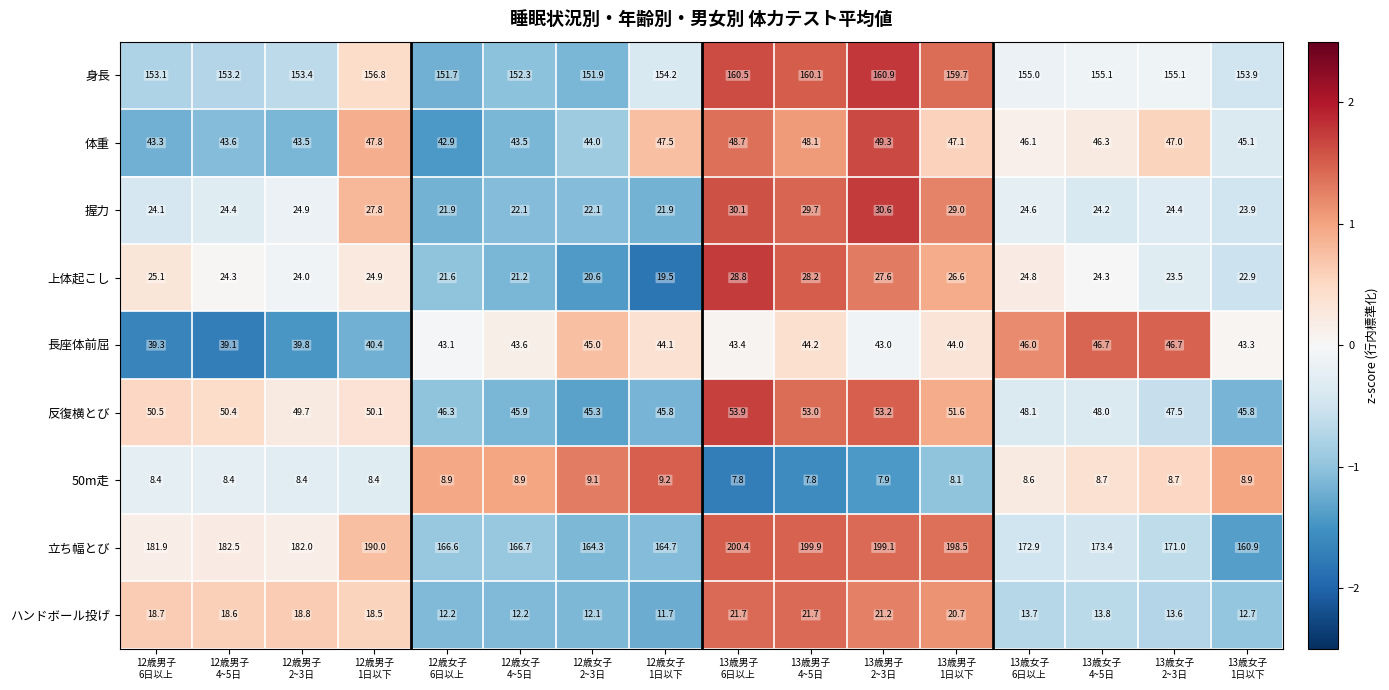

Which series has the largest range (max minus min)?

立ち幅とび